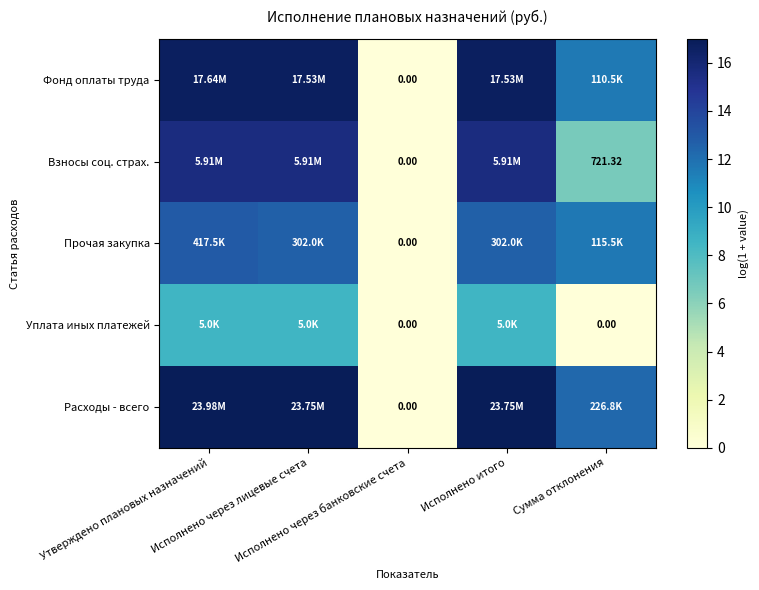

Which label corresponds to the largest value in the chart?

Утверждено плановых назначений